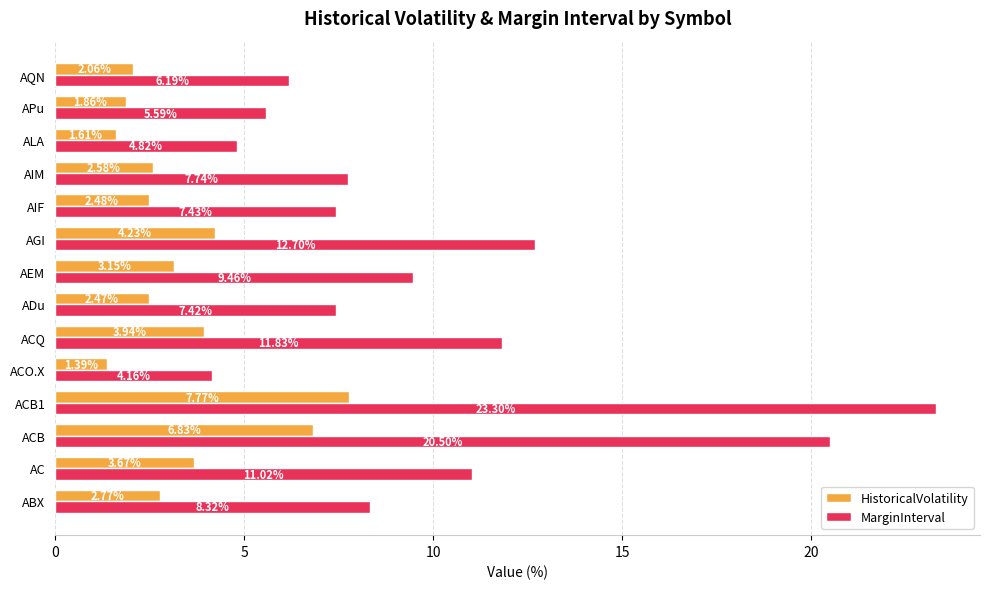

Which category has the lowest value in the MarginInterval series?

ACO.X